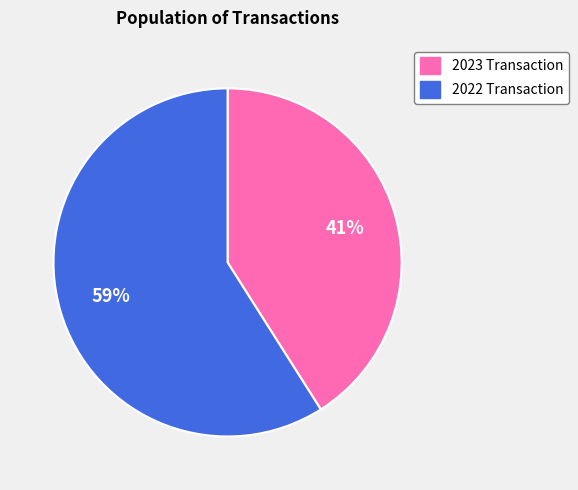

To the nearest percent, what is the difference between the 2022 Transaction and 2023 Transaction slice percentages?

18%